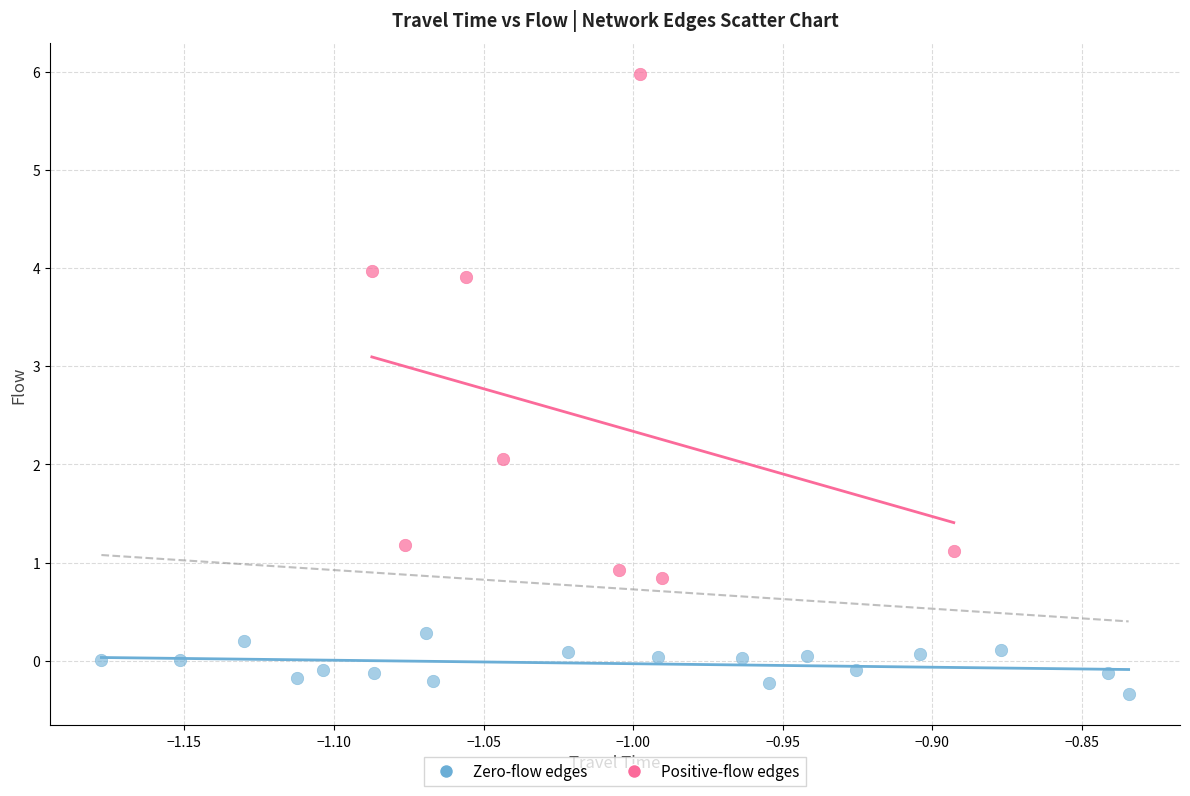

Which series reaches the minimum Y coordinate?

Zero-flow edges